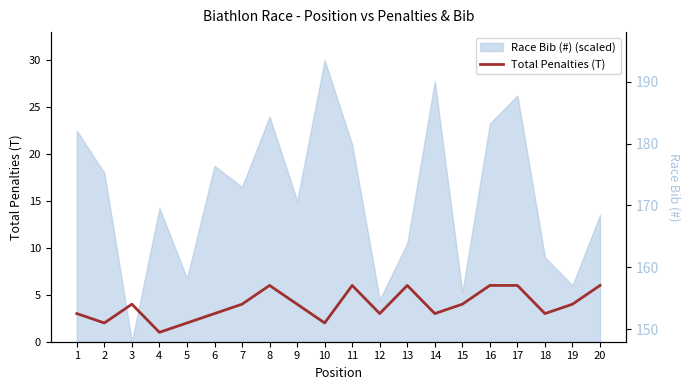

What is the smallest value displayed?

1